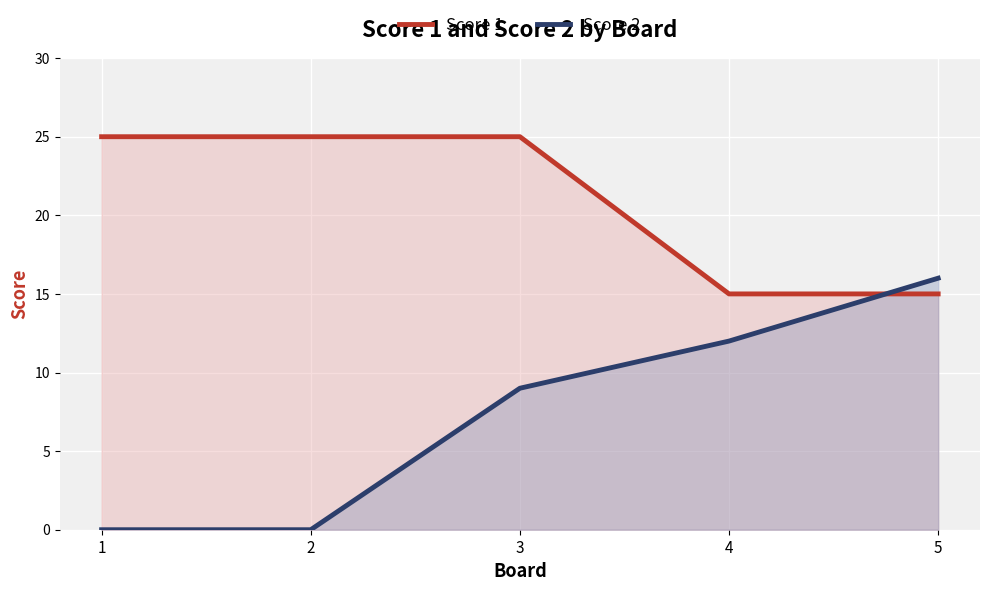

At which label is Score 2 closest to 8?

3